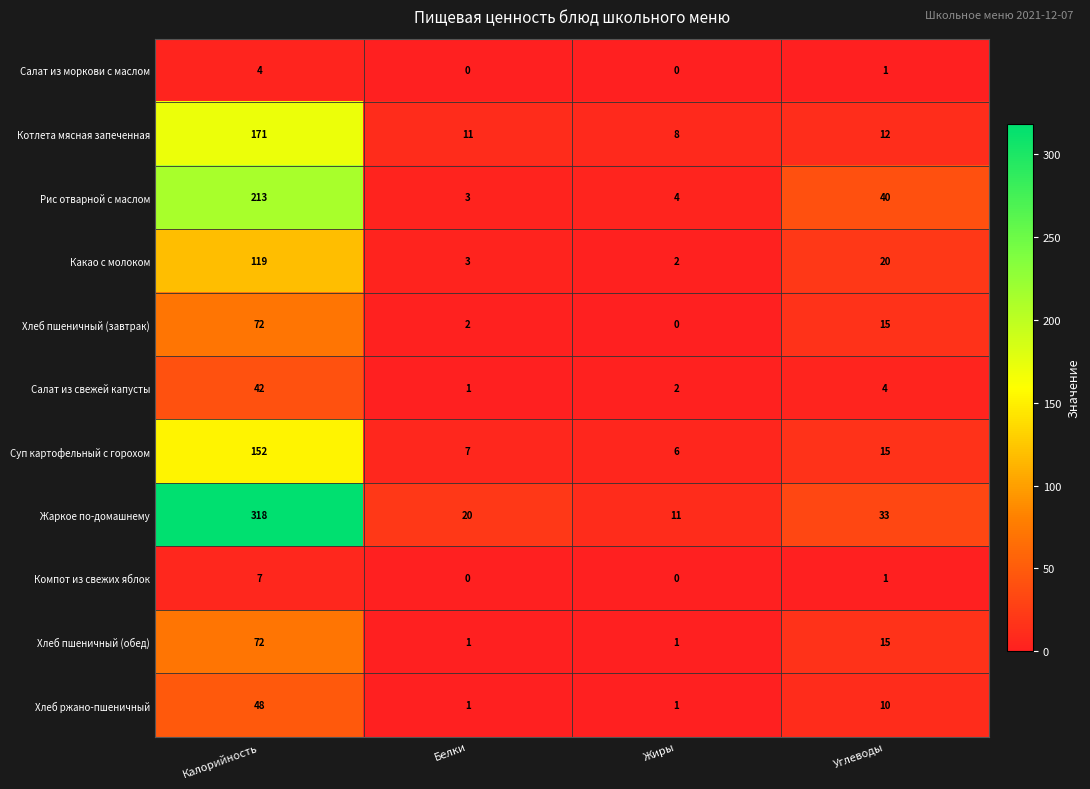

What value does the Котлета мясная запеченная series have at Углеводы?

12